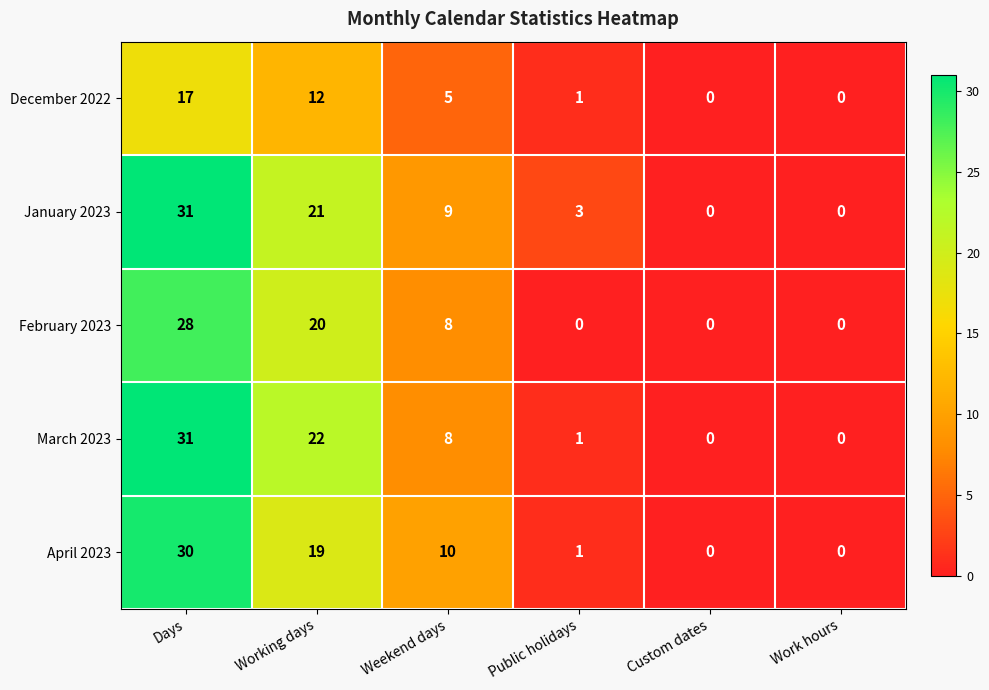

At which category is the sum across all series the highest?

Days